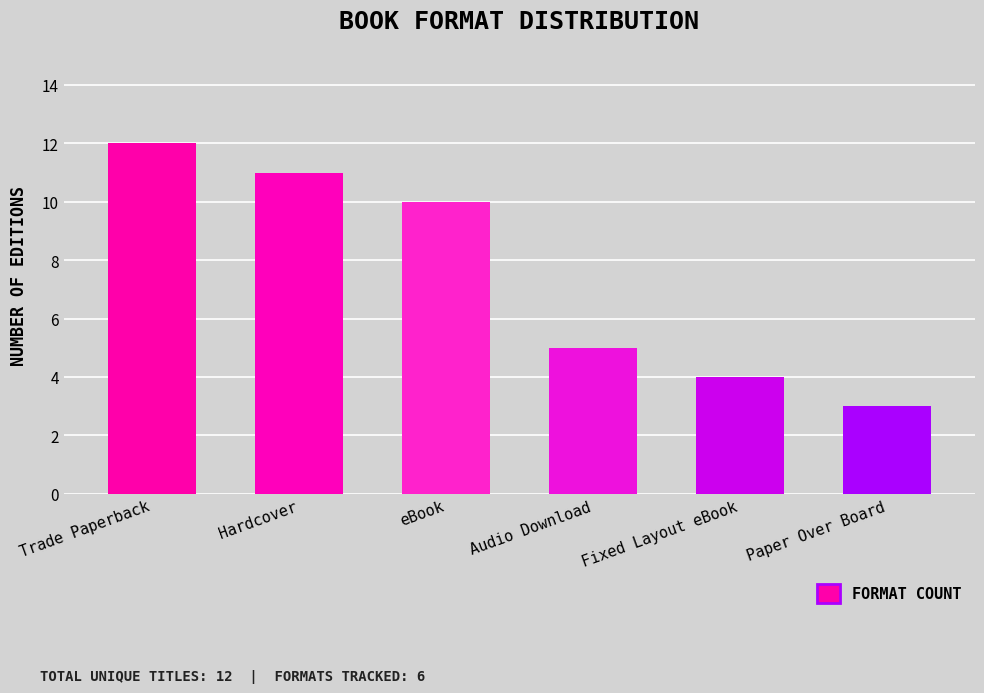

Approximately how many times larger is the value at Hardcover compared to Paper Over Board?

3.7